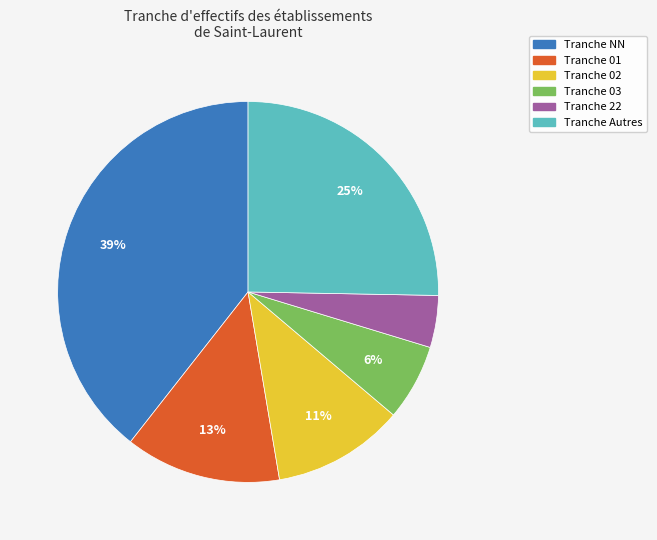

How many slices are in this pie chart?

6